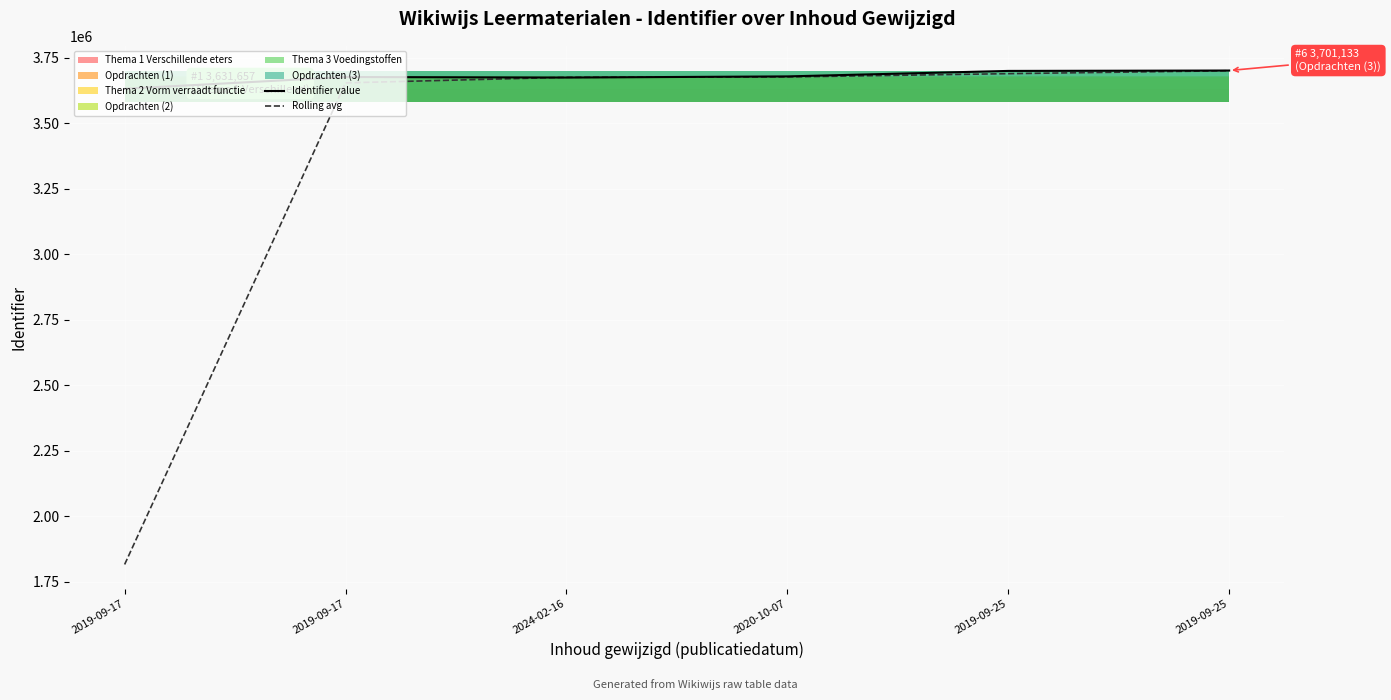

Reading left to right, list all the values displayed in this chart.

Identifier value: 3631657.0	3676356.0	3674316.0	3678710.0	3699643.0	3701133.0
Rolling avg: 1815828.5	3654006.5	3675336.0	3676513.0	3689176.5	3700388.0